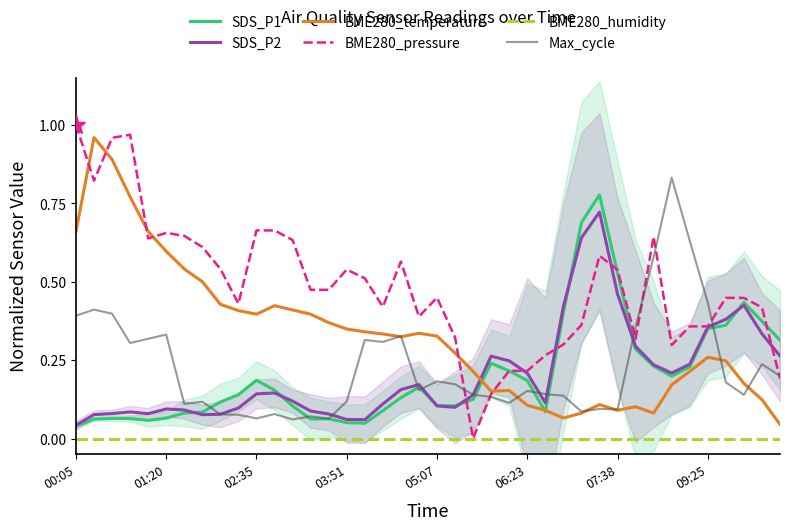

Where is SDS_P2 nearest to the value 0?

00:05